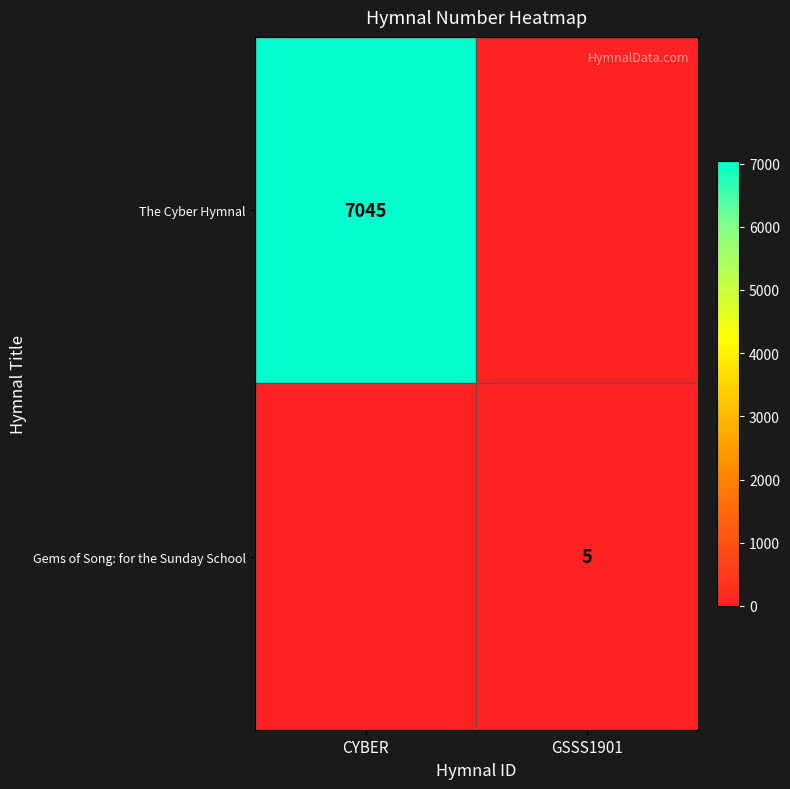

At which category is the sum across all series the highest?

CYBER